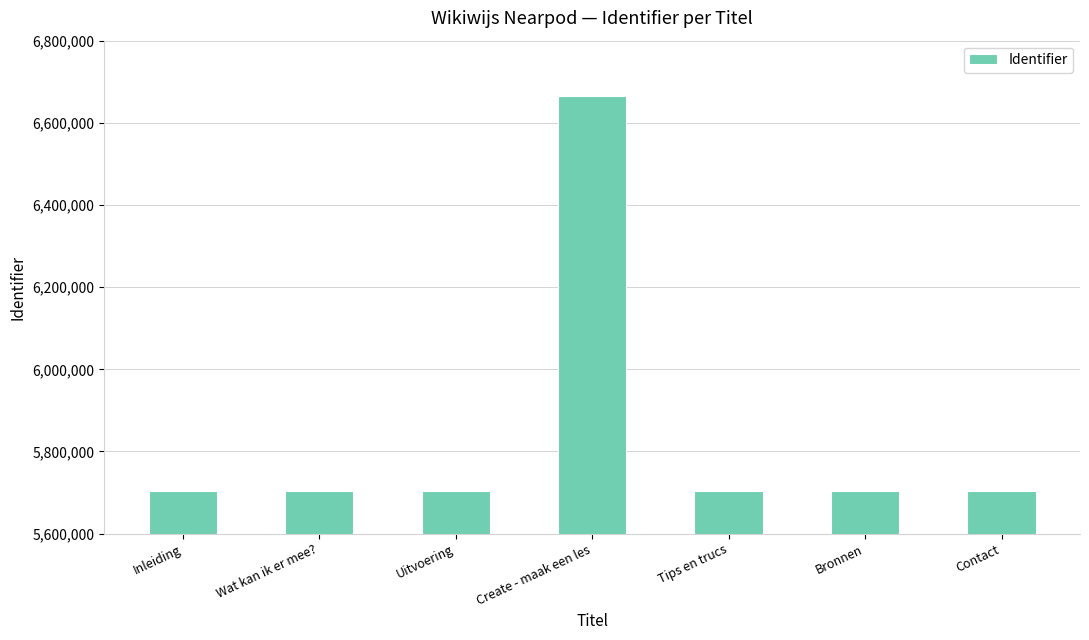

What is the maximum value shown in the chart?

6664906